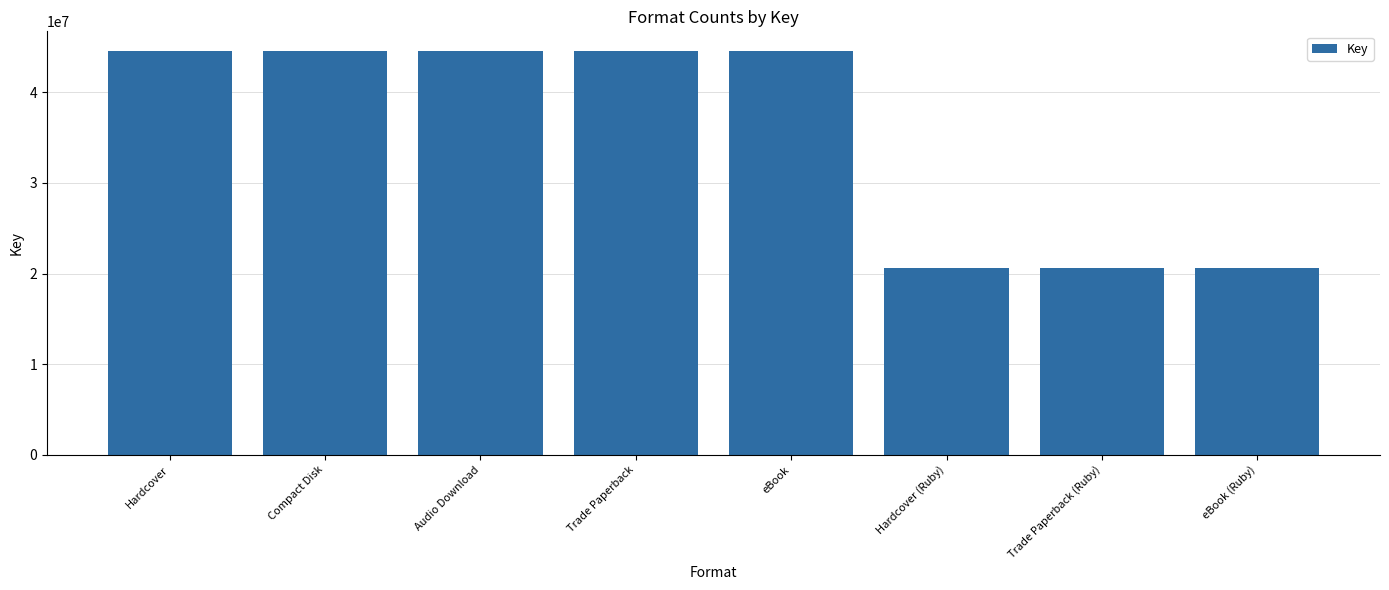

True or false: the data shows 76316330 at Compact Disk.

False